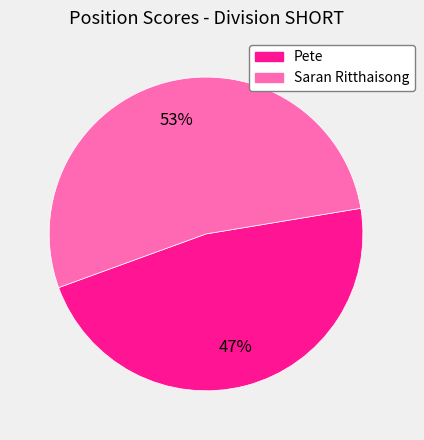

Count the number of slices in the pie.

2